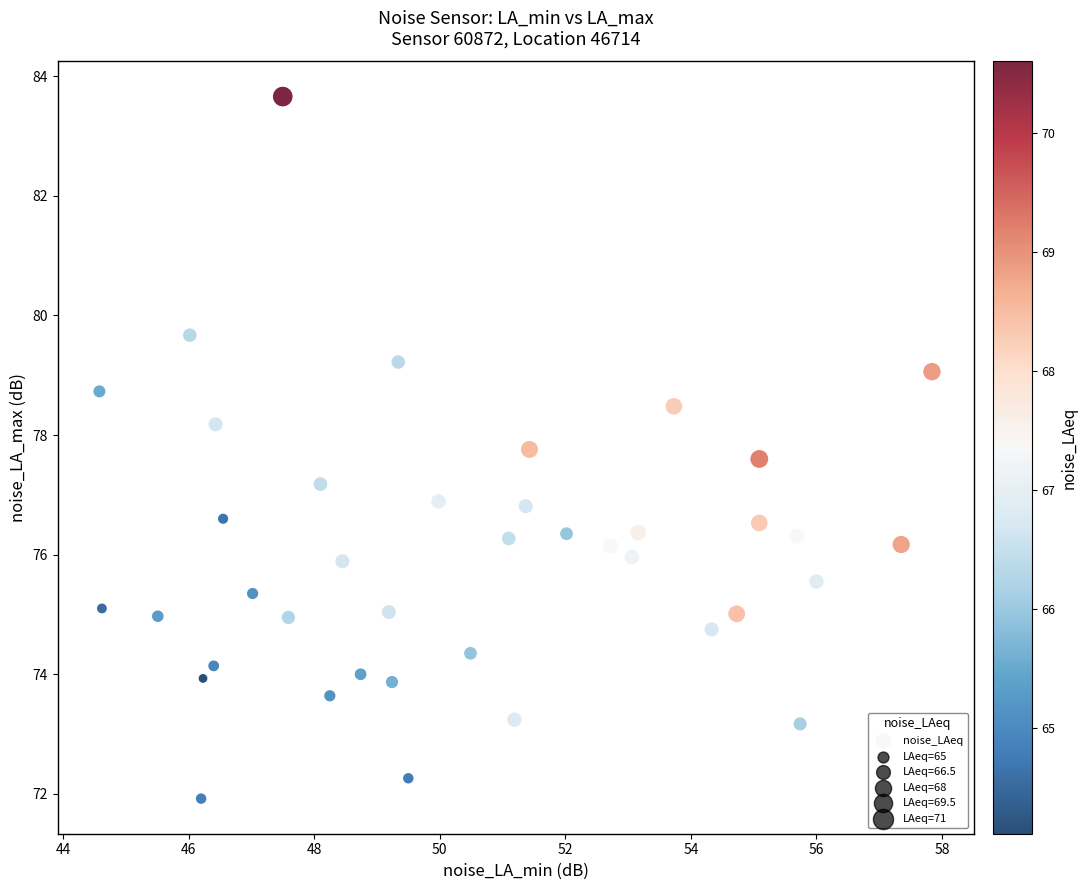

What is the range of X values (max minus min)?

13.3